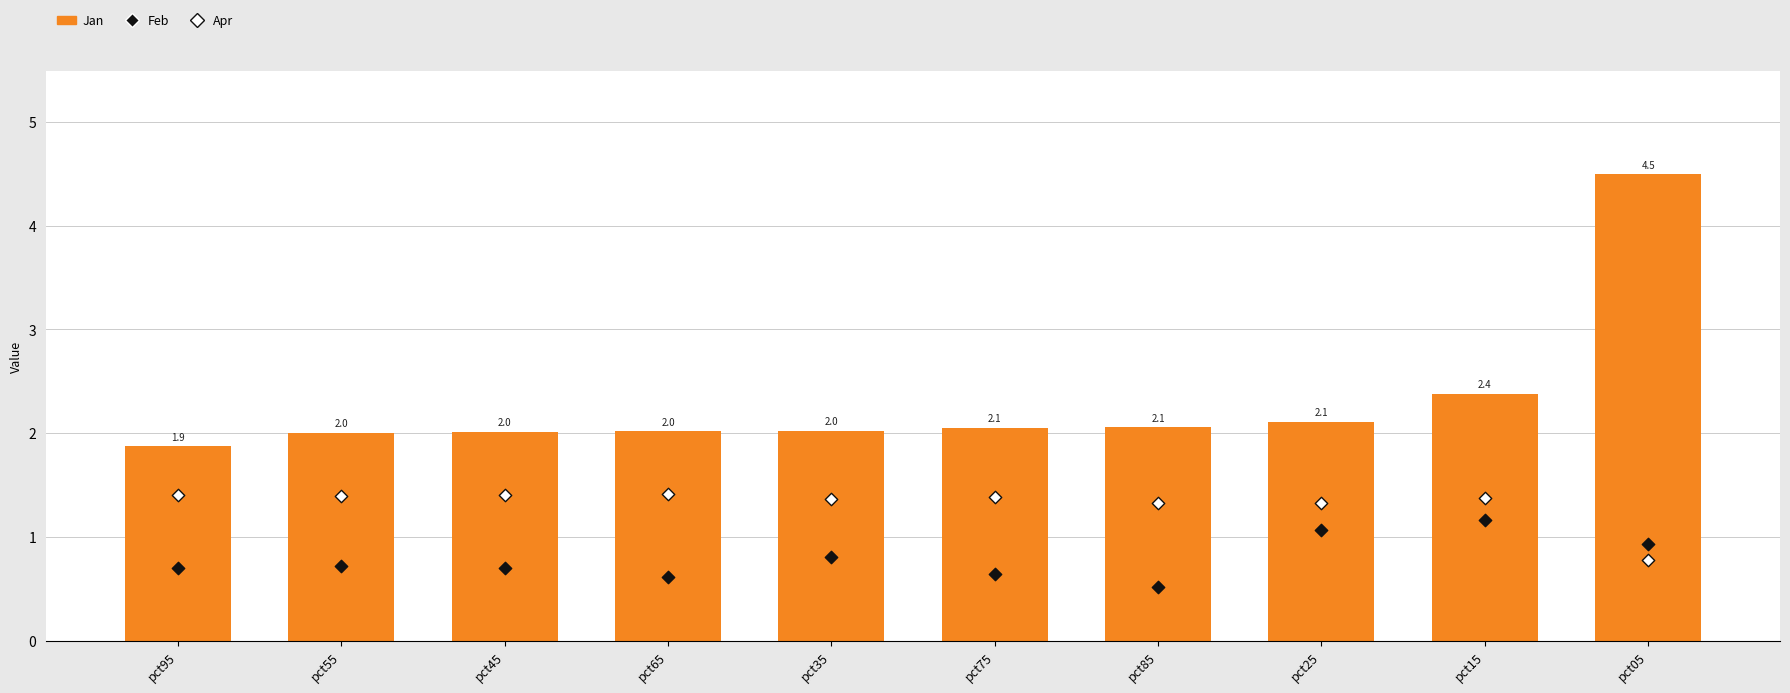

What are all the series names shown in the legend?

Jan, Feb, Apr